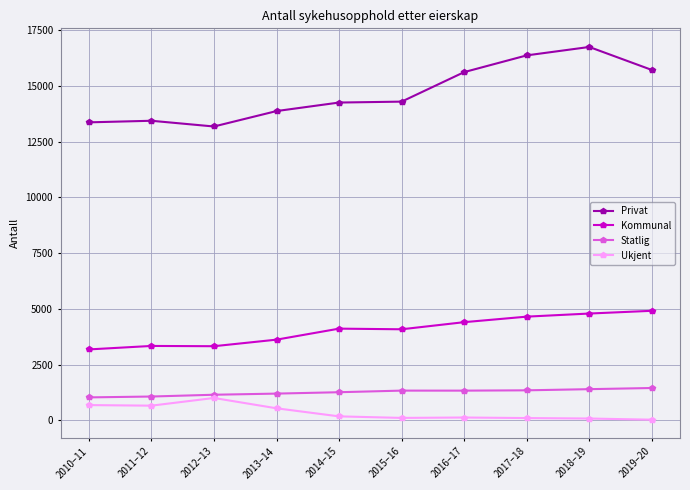

What is the label of the 6th point from the left?

2015–16